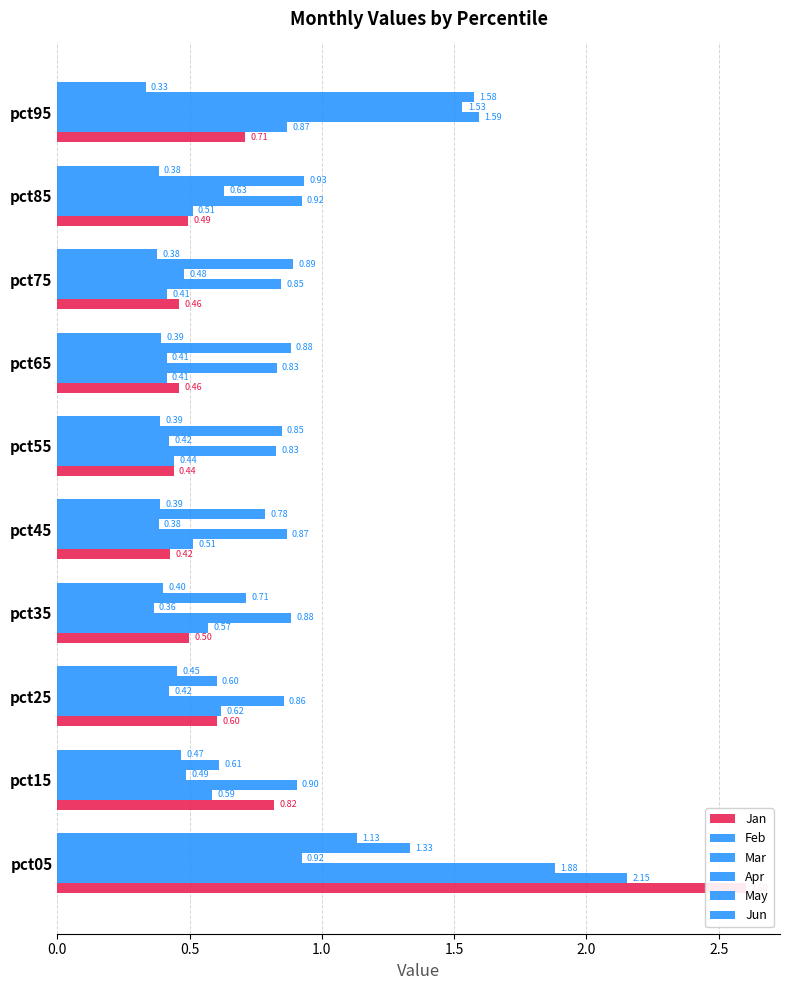

What is the difference between the highest and lowest values at pct45?

0.5